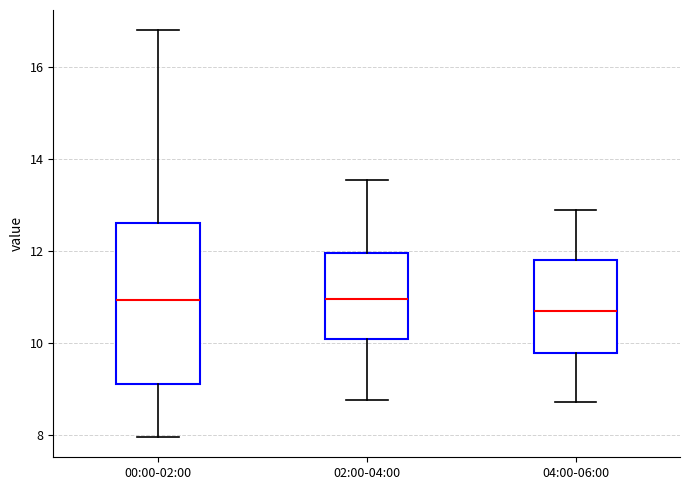

Reading left to right, read every box against the y-axis: the position of its median line, the range the box covers, and the ends of its whiskers. The values are not printed on the chart, so give them approximately, as read against the axis.

00:00-02:00: median 11.0, box 9.2 to 12.6, whiskers 8.0 to 16.8
02:00-04:00: median 11.0, box 10.0 to 12.0, whiskers 8.8 to 13.6
04:00-06:00: median 10.8, box 9.8 to 11.8, whiskers 8.8 to 13.0